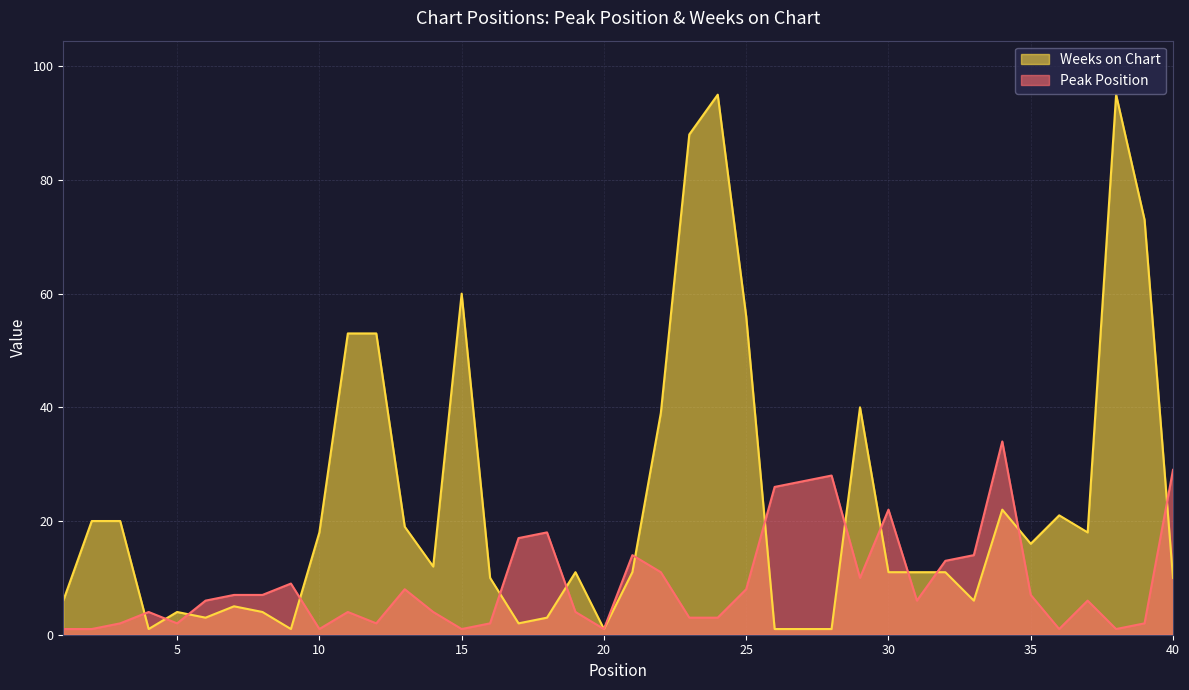

True or false: Weeks on Chart has more than 2 points higher than both neighbors.

True